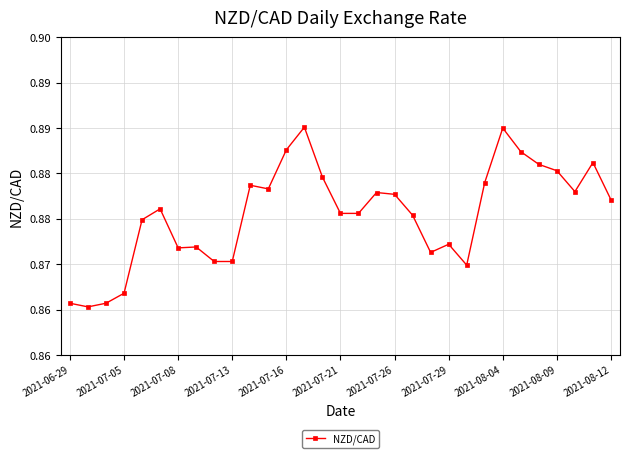

Is this an area chart (filled region under the line)?

No